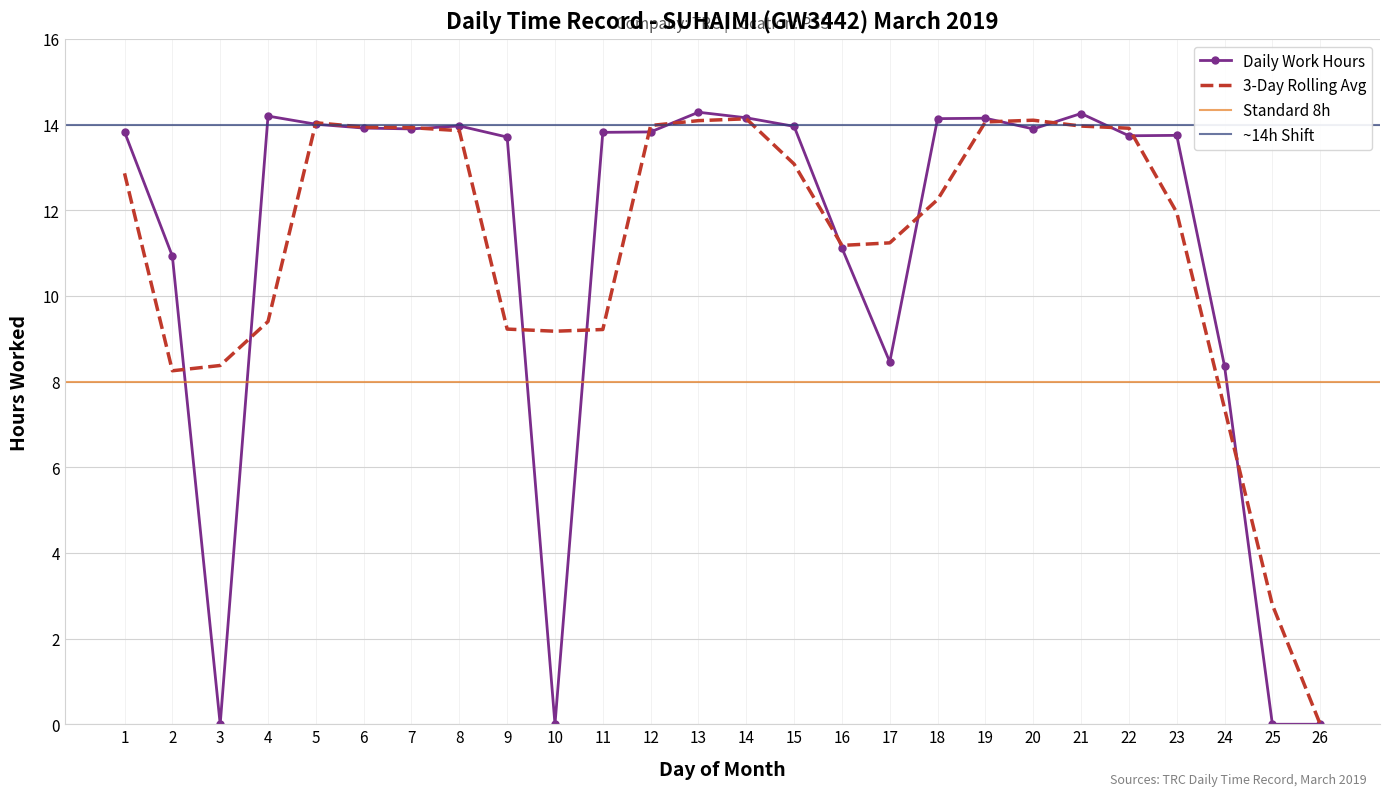

What is the difference between the maximum and second lowest values?

14.3